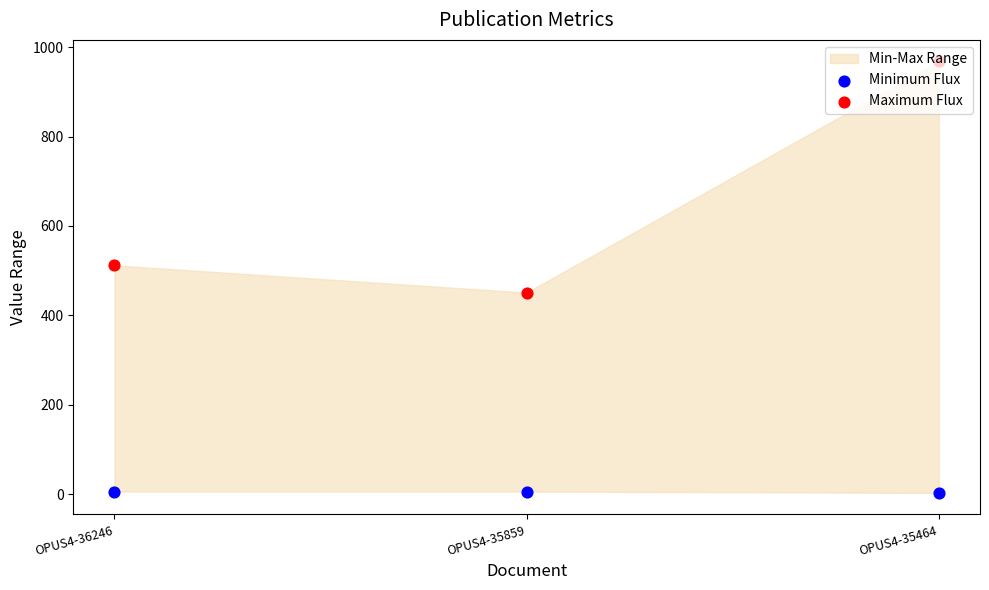

Which series reaches the minimum Y coordinate?

Minimum Flux